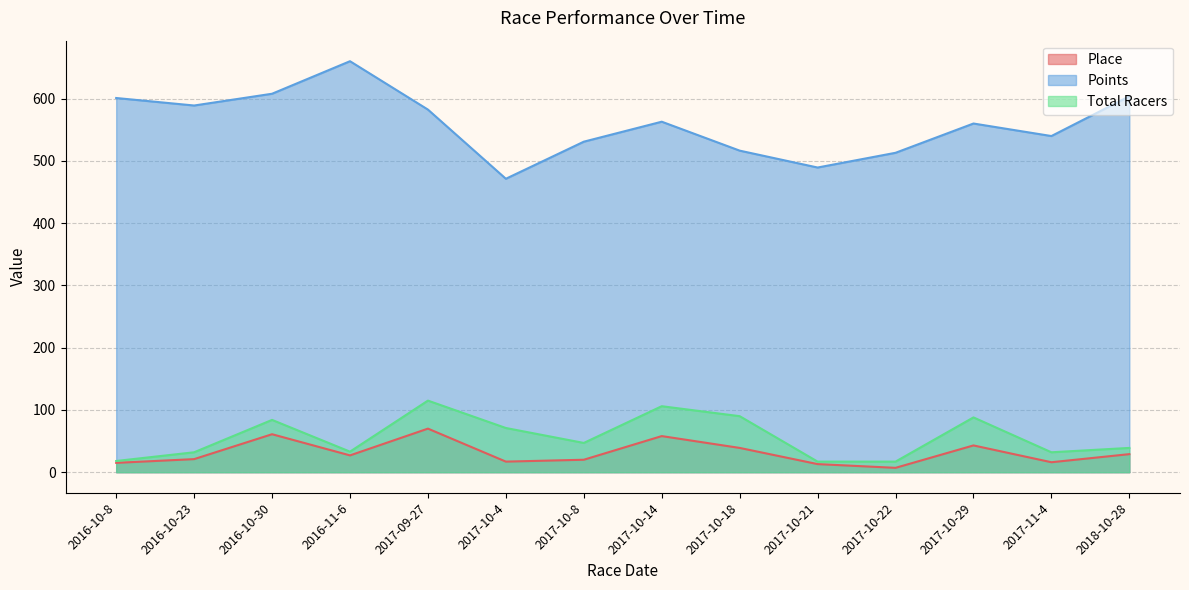

True or false: Points has more than 0 points higher than both neighbors.

True